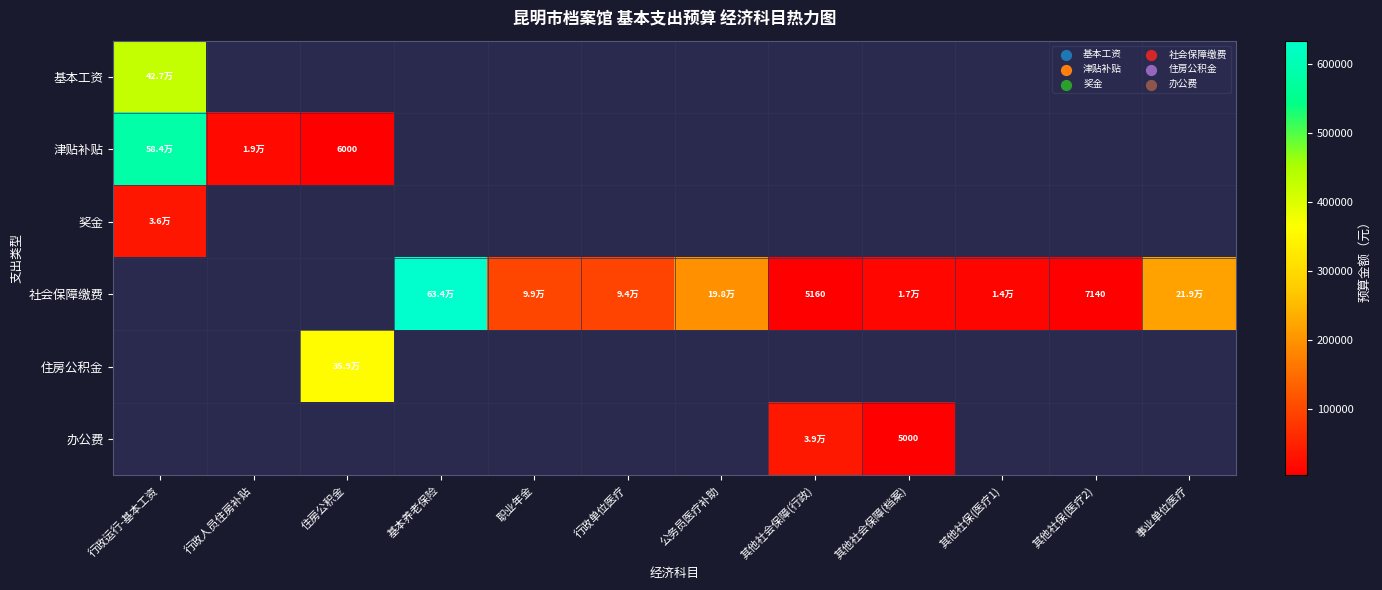

What is the sum of the 津贴补贴 values at 行政运行-基本工资 and 行政人员住房补贴?

603152.0